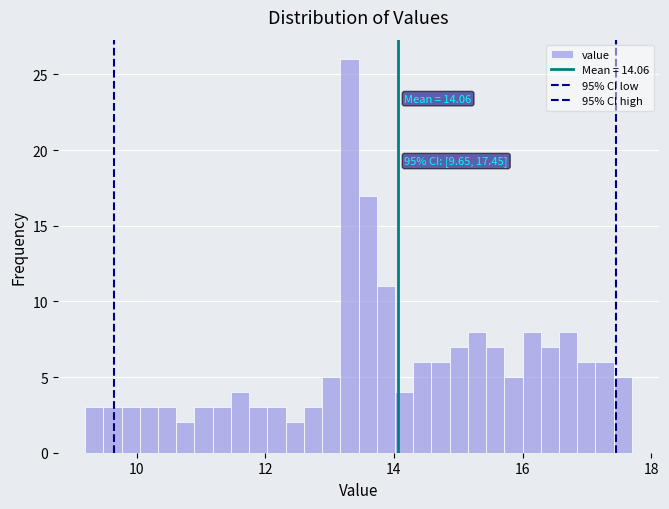

Read against the x-axis, roughly where is the centre of the tallest bar?

13.4